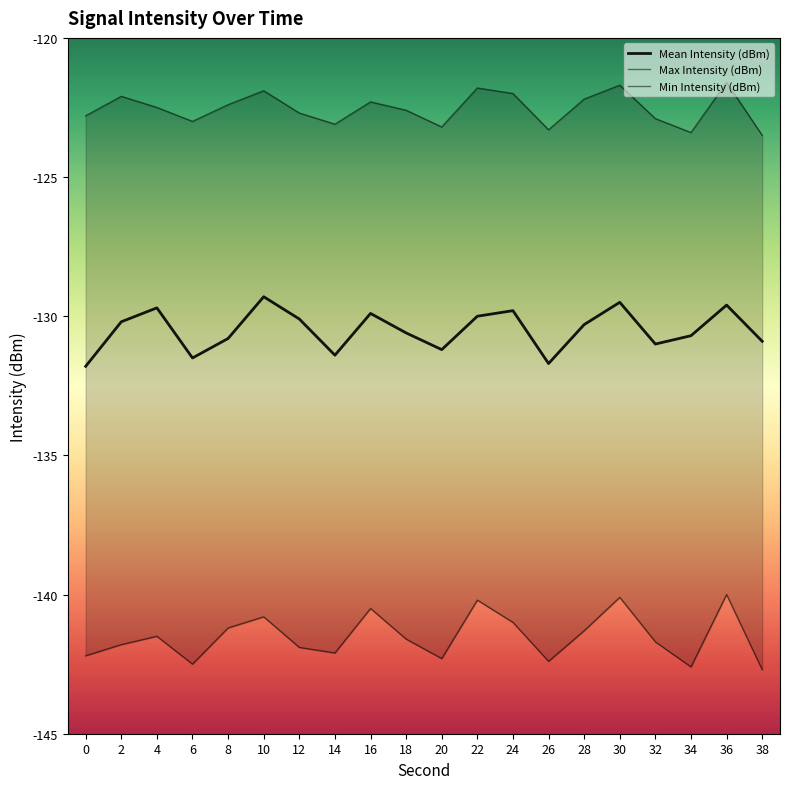

Rank the series by their maximum value, from highest to lowest.

Max Intensity (dBm), Mean Intensity (dBm), Min Intensity (dBm)